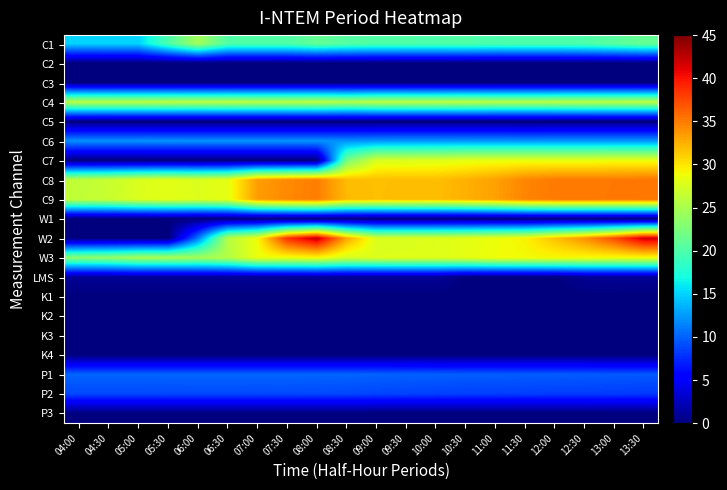

Reading right to left, what are all the values shown in this chart?

C1: 13:30=21.2	13:00=20.6	12:30=20.0	12:00=19.9	11:30=19.9	11:00=19.9	10:30=20.1	10:00=20.0	09:30=20.1	09:00=20.1	08:30=20.4	08:00=21.1	07:30=20.1	07:00=20.1	06:30=20.2	06:00=24.6	05:30=19.9	05:00=15.1	04:30=15.0	04:00=15.0
C2: 13:30=0.0	13:00=0.0	12:30=0.0	12:00=0.0	11:30=0.0	11:00=0.0	10:30=0.0	10:00=0.0	09:30=0.0	09:00=0.0	08:30=0.0	08:00=0.0	07:30=0.0	07:00=0.0	06:30=0.0	06:00=0.0	05:30=0.0	05:00=0.0	04:30=0.0	04:00=0.0
C3: 13:30=0.0	13:00=0.0	12:30=0.0	12:00=0.0	11:30=0.0	11:00=0.0	10:30=0.0	10:00=0.0	09:30=0.0	09:00=0.0	08:30=0.0	08:00=0.0	07:30=0.0	07:00=0.0	06:30=0.0	06:00=0.0	05:30=0.0	05:00=0.0	04:30=0.0	04:00=0.0
C4: 13:30=26.1	13:00=26.0	12:30=25.9	12:00=25.9	11:30=25.9	11:00=25.9	10:30=26.1	10:00=26.1	09:30=26.1	09:00=26.1	08:30=25.6	08:00=26.1	07:30=25.9	07:00=26.0	06:30=26.1	06:00=26.1	05:30=26.1	05:00=26.0	04:30=25.9	04:00=26.0
C5: 13:30=0.0	13:00=0.0	12:30=0.0	12:00=0.0	11:30=0.0	11:00=0.0	10:30=0.0	10:00=0.0	09:30=0.0	09:00=0.0	08:30=0.0	08:00=0.0	07:30=0.0	07:00=0.0	06:30=0.0	06:00=0.0	05:30=0.0	05:00=0.0	04:30=0.0	04:00=0.0
C6: 13:30=12.3	13:00=12.3	12:30=12.3	12:00=12.3	11:30=12.2	11:00=12.3	10:30=12.4	10:00=12.3	09:30=12.3	09:00=12.3	08:30=12.1	08:00=12.3	07:30=12.2	07:00=12.2	06:30=12.2	06:00=12.2	05:30=12.2	05:00=12.2	04:30=12.1	04:00=12.1
C7: 13:30=28.5	13:00=28.6	12:30=28.4	12:00=28.3	11:30=28.5	11:00=28.4	10:30=28.2	10:00=27.8	09:30=27.7	09:00=27.5	08:30=22.1	08:00=0.0	07:30=0.0	07:00=0.0	06:30=0.0	06:00=0.0	05:30=0.0	05:00=0.0	04:30=0.0	04:00=0.0
C8: 13:30=35.3	13:00=35.2	12:30=35.1	12:00=35.1	11:30=34.5	11:00=33.2	10:30=32.4	10:00=31.8	09:30=31.9	09:00=31.8	08:30=31.9	08:00=34.9	07:30=34.3	07:00=33.4	06:30=28.3	06:00=27.7	05:30=28.1	05:00=27.7	04:30=26.6	04:00=26.2
C9: 13:30=35.2	13:00=35.2	12:30=35.1	12:00=35.1	11:30=34.6	11:00=33.2	10:30=32.5	10:00=31.9	09:30=31.9	09:00=31.8	08:30=32.0	08:00=34.9	07:30=34.4	07:00=33.4	06:30=28.3	06:00=27.8	05:30=28.1	05:00=27.7	04:30=26.6	04:00=26.3
W1: 13:30=0.0	13:00=0.0	12:30=0.0	12:00=0.0	11:30=0.0	11:00=0.0	10:30=0.0	10:00=0.0	09:30=0.0	09:00=0.0	08:30=0.0	08:00=0.0	07:30=0.0	07:00=0.0	06:30=0.0	06:00=0.0	05:30=0.0	05:00=0.0	04:30=0.0	04:00=0.0
W2: 13:30=41.9	13:00=37.4	12:30=34.0	12:00=31.7	11:30=29.3	11:00=28.7	10:30=28.2	10:00=27.9	09:30=27.7	09:00=27.6	08:30=33.0	08:00=42.4	07:30=38.6	07:00=28.8	06:30=25.6	06:00=10.9	05:30=0.0	05:00=0.0	04:30=0.0	04:00=0.0
W3: 13:30=28.9	13:00=28.9	12:30=29.0	12:00=29.1	11:30=29.0	11:00=28.8	10:30=28.2	10:00=27.8	09:30=27.8	09:00=27.8	08:30=27.4	08:00=29.0	07:30=28.7	07:00=28.5	06:30=25.5	06:00=24.7	05:30=25.0	05:00=24.9	04:30=23.8	04:00=23.4
LMS: 13:30=1.0	13:00=1.0	12:30=0.8	12:00=0.1	11:30=0.0	11:00=0.0	10:30=0.0	10:00=1.0	09:30=1.0	09:00=1.0	08:30=1.0	08:00=1.0	07:30=1.0	07:00=1.0	06:30=1.0	06:00=1.0	05:30=1.0	05:00=1.0	04:30=1.0	04:00=1.0
K1: 13:30=0.0	13:00=0.0	12:30=0.0	12:00=0.0	11:30=0.0	11:00=0.0	10:30=0.0	10:00=0.0	09:30=0.0	09:00=0.0	08:30=0.0	08:00=0.0	07:30=0.0	07:00=0.0	06:30=0.0	06:00=0.0	05:30=0.0	05:00=0.0	04:30=0.0	04:00=0.0
K2: 13:30=0.0	13:00=0.0	12:30=0.0	12:00=0.0	11:30=0.0	11:00=0.0	10:30=0.0	10:00=0.0	09:30=0.0	09:00=0.0	08:30=0.0	08:00=0.0	07:30=0.0	07:00=0.0	06:30=0.0	06:00=0.0	05:30=0.0	05:00=0.0	04:30=0.0	04:00=0.0
K3: 13:30=0.0	13:00=0.0	12:30=0.0	12:00=0.0	11:30=0.0	11:00=0.0	10:30=0.0	10:00=0.0	09:30=0.0	09:00=0.0	08:30=0.0	08:00=0.0	07:30=0.0	07:00=0.0	06:30=0.0	06:00=0.0	05:30=0.0	05:00=0.0	04:30=0.0	04:00=0.0
K4: 13:30=0.0	13:00=0.0	12:30=0.0	12:00=0.0	11:30=0.0	11:00=0.0	10:30=0.0	10:00=0.0	09:30=0.0	09:00=0.0	08:30=0.0	08:00=0.0	07:30=0.0	07:00=0.0	06:30=0.0	06:00=0.0	05:30=0.0	05:00=0.0	04:30=0.0	04:00=0.0
P1: 13:30=9.6	13:00=9.6	12:30=9.7	12:00=9.7	11:30=9.8	11:00=9.8	10:30=9.8	10:00=9.9	09:30=10.0	09:00=10.0	08:30=10.1	08:00=10.2	07:30=10.2	07:00=10.2	06:30=10.2	06:00=10.2	05:30=10.2	05:00=10.2	04:30=10.2	04:00=10.2
P2: 13:30=8.2	13:00=8.2	12:30=8.3	12:00=8.3	11:30=8.4	11:00=8.4	10:30=8.5	10:00=8.5	09:30=8.6	09:00=8.7	08:30=8.8	08:00=8.8	07:30=8.9	07:00=8.9	06:30=8.9	06:00=8.9	05:30=8.9	05:00=8.8	04:30=8.8	04:00=8.8
P3: 13:30=0.0	13:00=0.0	12:30=0.0	12:00=0.0	11:30=0.0	11:00=0.0	10:30=0.0	10:00=0.0	09:30=0.0	09:00=0.0	08:30=0.0	08:00=0.0	07:30=0.0	07:00=0.0	06:30=0.0	06:00=0.0	05:30=0.0	05:00=0.0	04:30=0.0	04:00=0.0